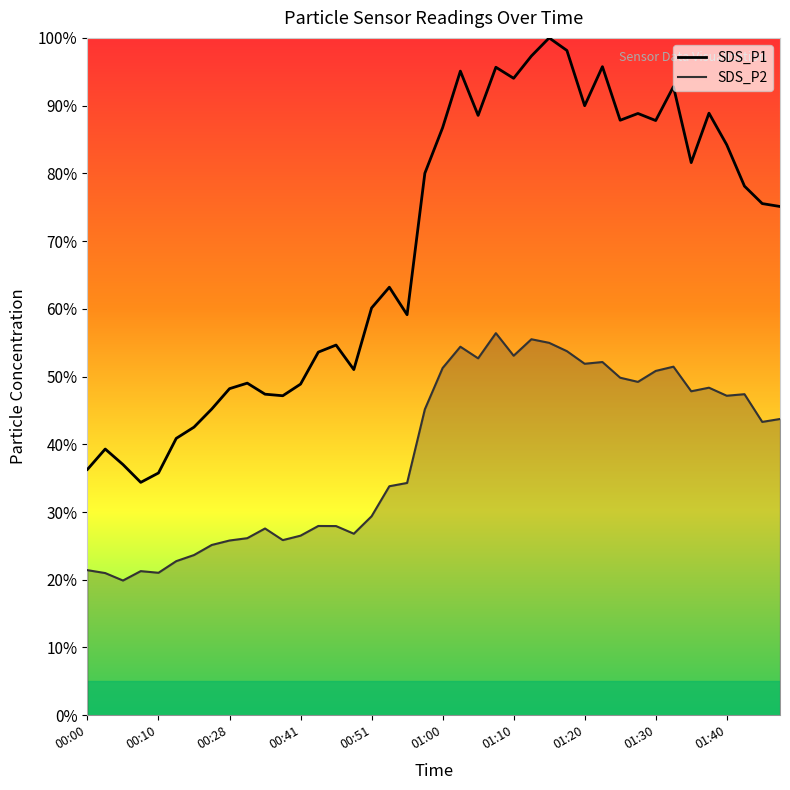

Reading left to right, list all the values displayed in this chart.

SDS_P1: 00:00=36.3	00:03=39.3	00:05=37.0	00:08=34.4	00:10=35.8	00:15=40.9	00:18=42.5	00:26=45.2	00:28=48.2	00:33=49.0	00:36=47.4	00:38=47.2	00:41=48.9	00:43=53.6	00:46=54.6	00:48=51.0	00:51=60.1	00:53=63.2	00:56=59.1	00:58=80.0	01:00=86.7	01:03=95.1	01:05=88.6	01:08=95.7	01:10=94.0	01:13=97.3	01:15=100.0	01:18=98.1	01:20=90.0	01:23=95.8	01:25=87.8	01:27=88.8	01:30=87.8	01:32=92.8	01:35=81.6	01:37=88.9	01:40=84.2	01:43=78.1	01:45=75.5	01:48=75.1
SDS_P2: 00:00=21.4	00:03=21.0	00:05=19.9	00:08=21.3	00:10=21.0	00:15=22.7	00:18=23.6	00:26=25.1	00:28=25.8	00:33=26.1	00:36=27.6	00:38=25.9	00:41=26.5	00:43=27.9	00:46=27.9	00:48=26.8	00:51=29.4	00:53=33.8	00:56=34.3	00:58=45.2	01:00=51.3	01:03=54.4	01:05=52.7	01:08=56.4	01:10=53.1	01:13=55.5	01:15=55.0	01:18=53.7	01:20=51.9	01:23=52.1	01:25=49.8	01:27=49.2	01:30=50.8	01:32=51.5	01:35=47.8	01:37=48.4	01:40=47.2	01:43=47.4	01:45=43.3	01:48=43.7